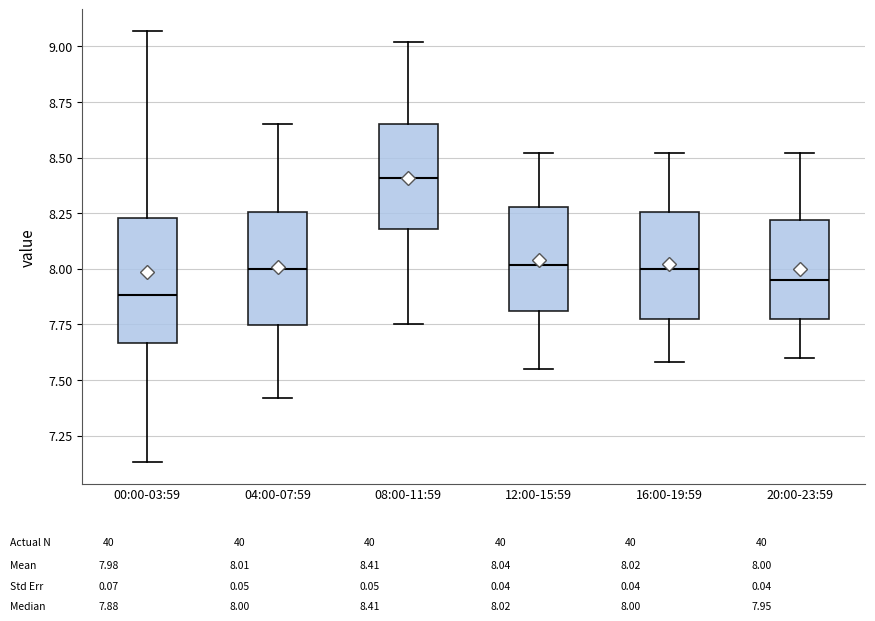

Where does the median line of the box for 00:00-03:59 sit on the y-axis? The values are not printed on the chart, so give them approximately, as read against the axis.

7.90